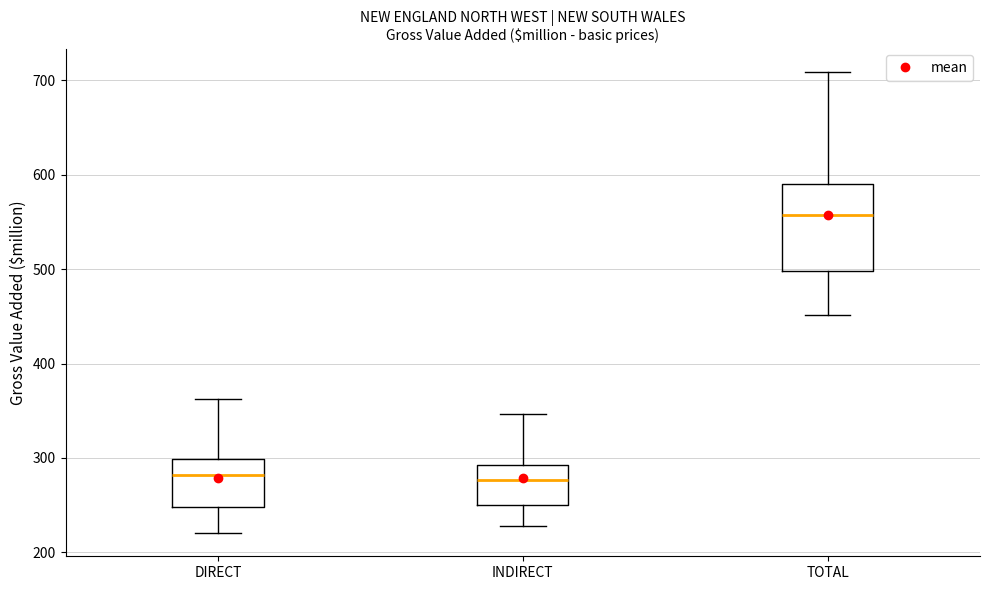

Which box's median line is the highest?

TOTAL